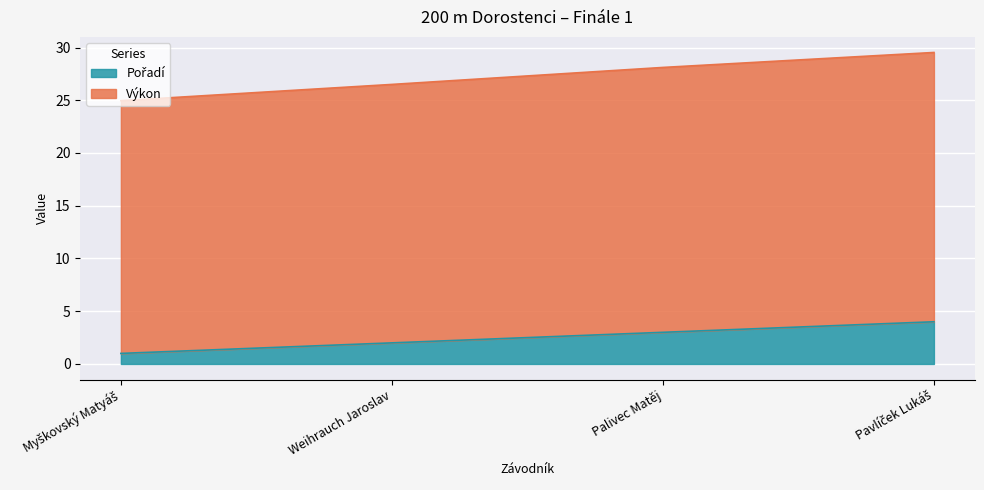

True or false: Pořadí has a value of 4.0 at Pavlíček Lukáš.

True